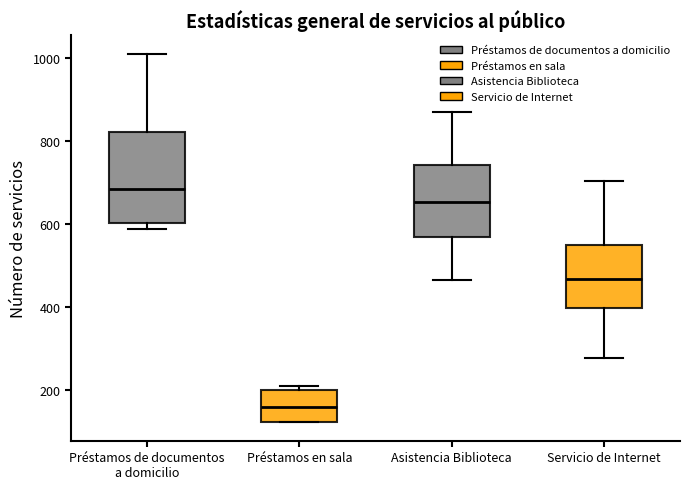

Reading left to right, transcribe this box plot: for each box, give where its median line is, the range the box spans, and where its two whiskers end, as read against the y-axis. The values are not printed on the chart, so give them approximately, as read against the axis.

Préstamos de documentos a domicilio: median 680, box 600 to 820, whiskers 580 to 1020
Préstamos en sala: median 160, box 120 to 200, whiskers 120 to 220
Asistencia Biblioteca: median 660, box 560 to 740, whiskers 460 to 880
Servicio de Internet: median 460, box 400 to 560, whiskers 280 to 700